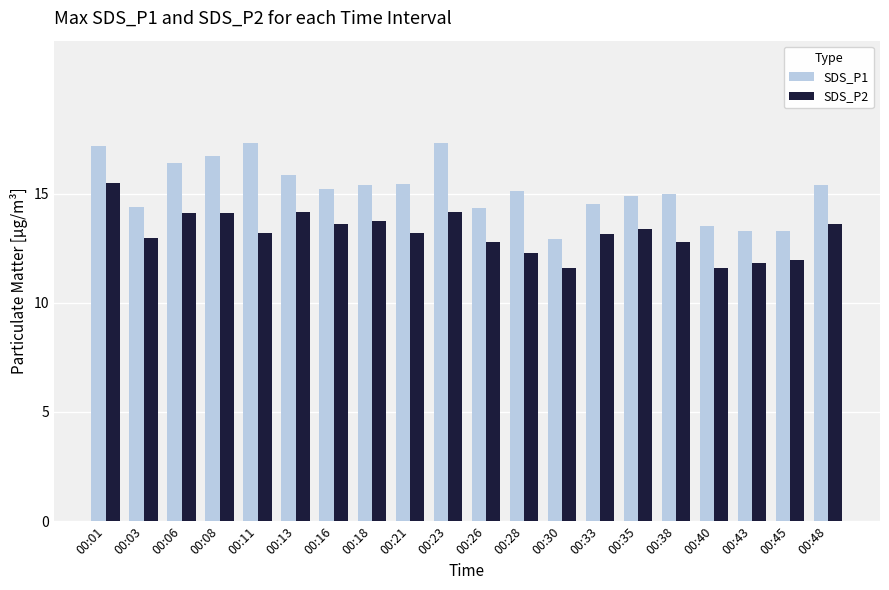

List the series in order of their peak value, lowest first.

SDS_P2, SDS_P1